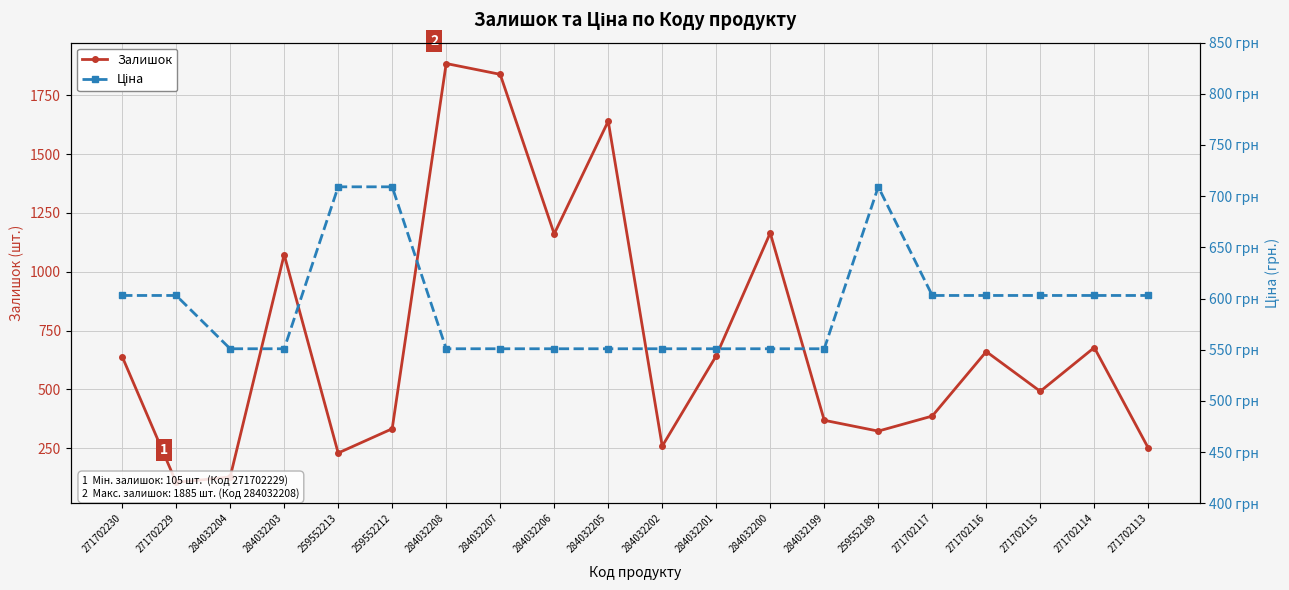

What is the label of the 20th point from the right?

271702230